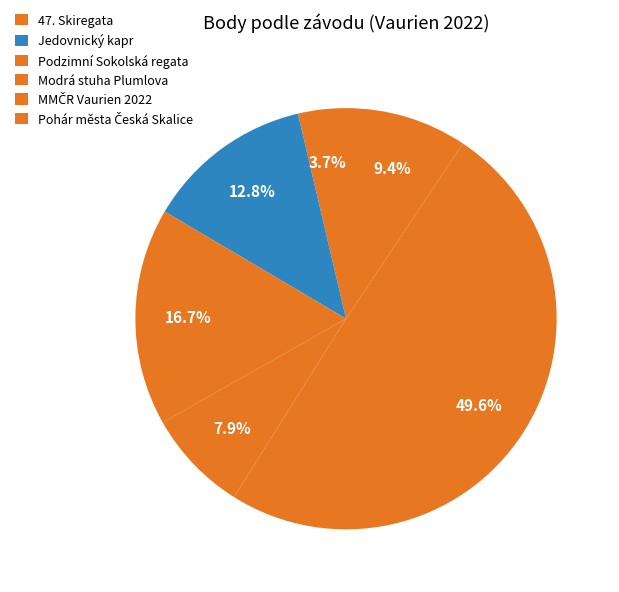

Does any single category account for the majority?

No